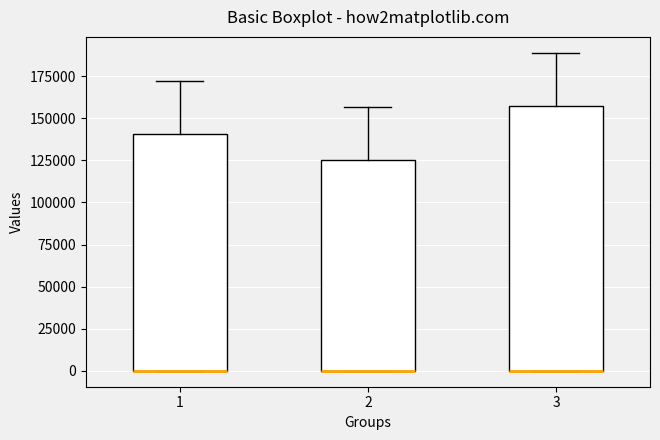

Where does the upper whisker of the box at x = 3 end on the y-axis? The values are not printed on the chart, so give them approximately, as read against the axis.

190000